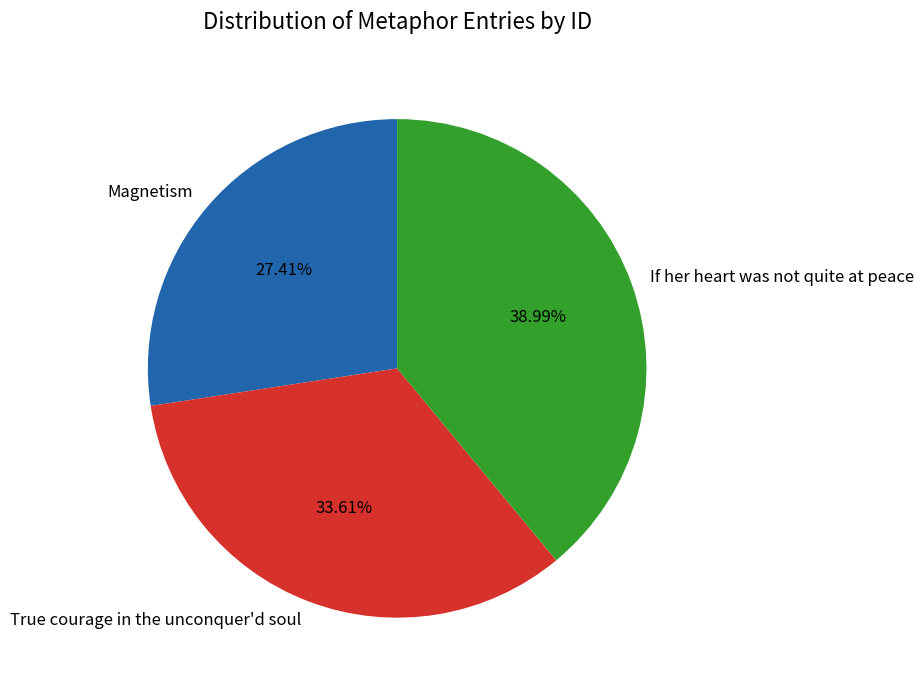

What percentage is the If her heart was not quite at peace slice, to the nearest percent?

39%